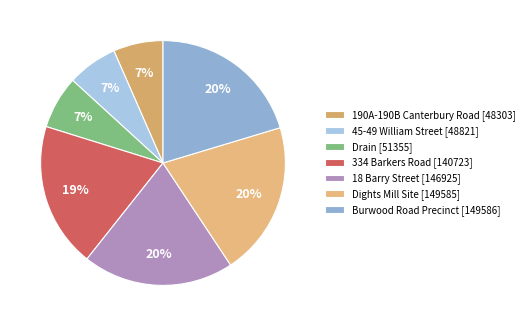

Is it true that 18 Barry Street is 8% of the pie?

False